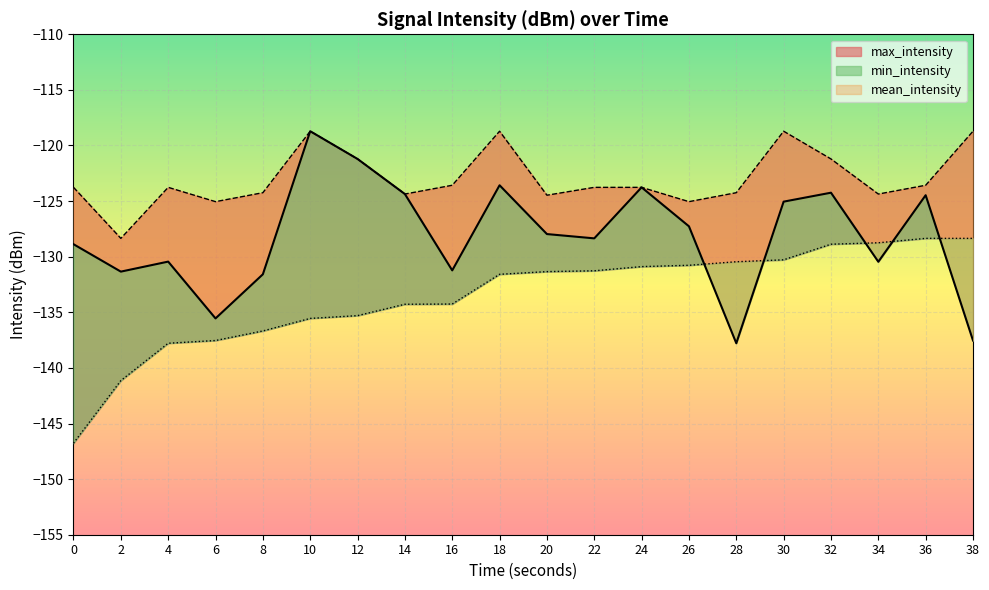

Reading left to right, what are all the values shown in this chart?

mean_intensity: -128.9	-131.3	-130.4	-135.5	-131.6	-118.7	-121.2	-124.4	-131.2	-123.6	-128.0	-128.4	-123.8	-127.3	-137.8	-125.0	-124.2	-130.5	-124.5	-137.5
max_intensity: -123.8	-128.4	-123.8	-125.0	-124.2	-118.7	-121.2	-124.4	-123.6	-118.7	-124.5	-123.8	-123.8	-125.0	-124.2	-118.7	-121.2	-124.4	-123.6	-118.7
min_intensity: -146.8	-141.1	-137.8	-137.5	-136.7	-135.5	-135.3	-134.3	-134.3	-131.6	-131.3	-131.3	-130.9	-130.8	-130.5	-130.3	-128.9	-128.7	-128.4	-128.4